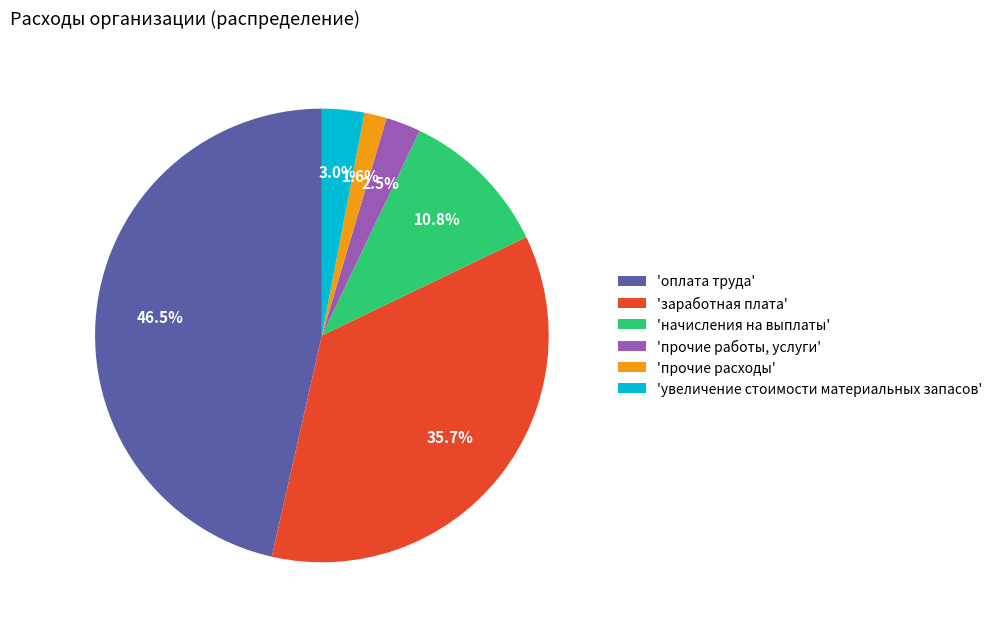

How many segments does this pie chart have?

6